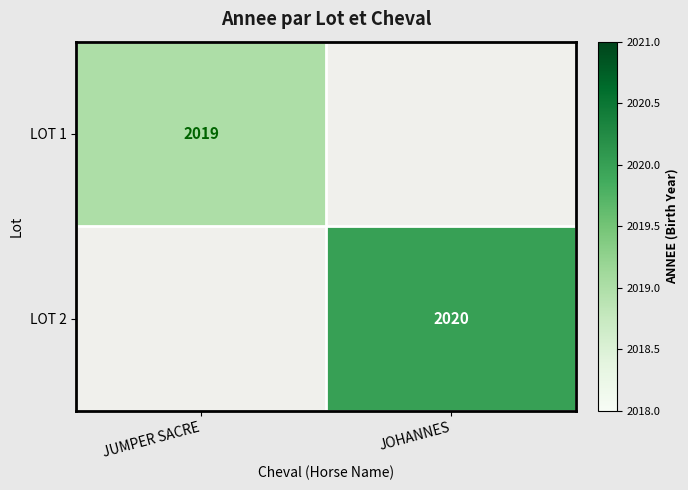

What is the maximum value shown in the chart?

2020.0